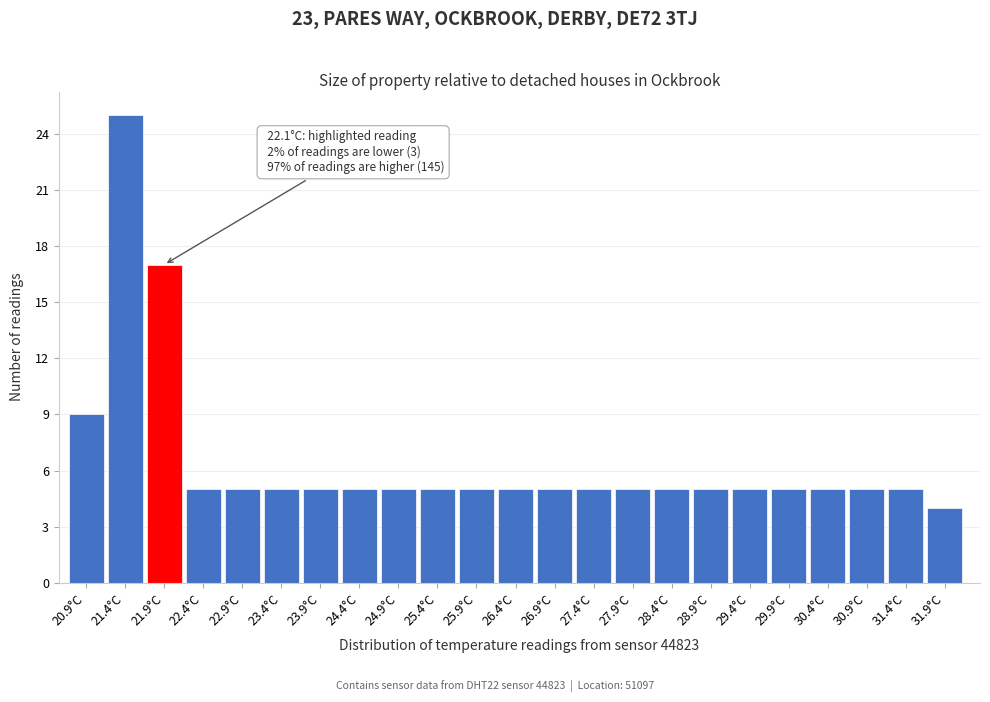

Reading right to left, list all the values displayed in this chart.

31.9°C=4	31.4°C=5	30.9°C=5	30.4°C=5	29.9°C=5	29.4°C=5	28.9°C=5	28.4°C=5	27.9°C=5	27.4°C=5	26.9°C=5	26.4°C=5	25.9°C=5	25.4°C=5	24.9°C=5	24.4°C=5	23.9°C=5	23.4°C=5	22.9°C=5	22.4°C=5	21.9°C=17	21.4°C=25	20.9°C=9